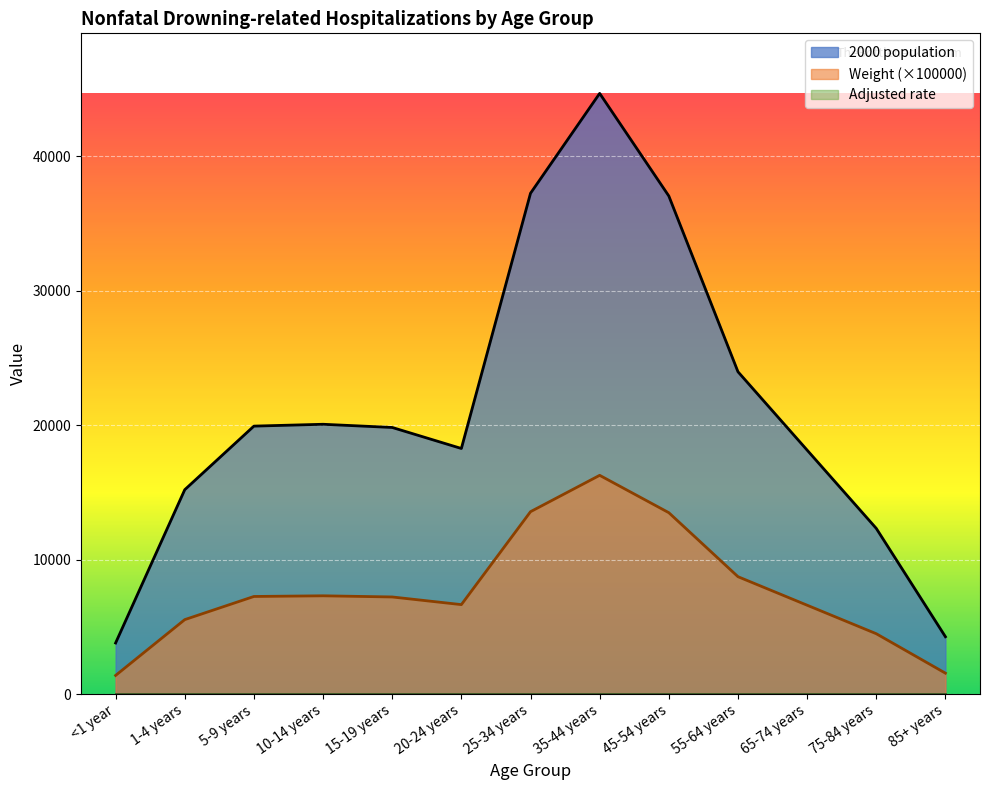

How many categories are shown in the chart?

13